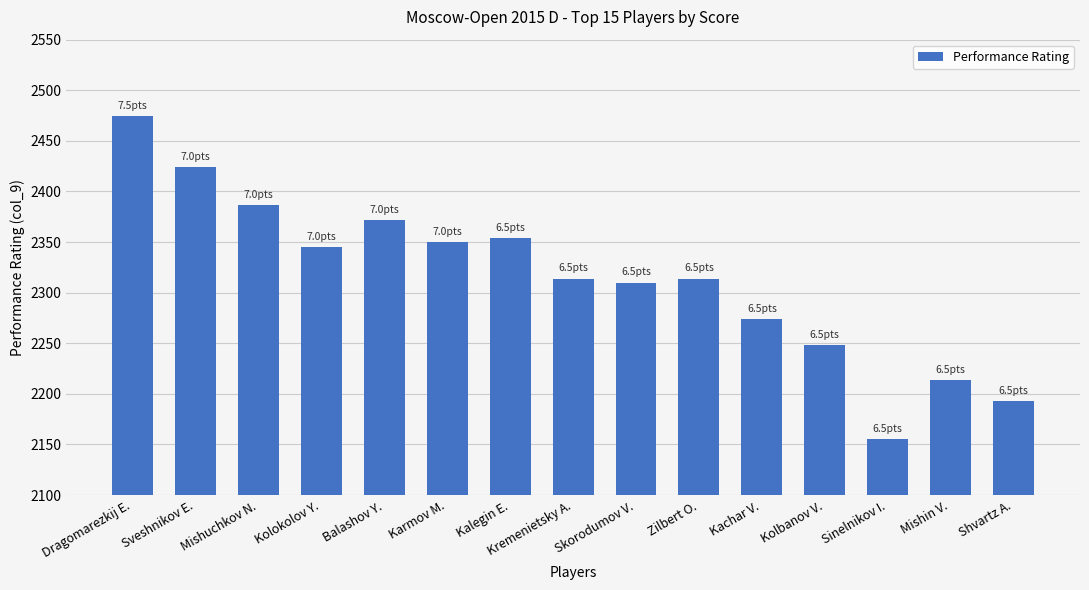

What is the approximate value at Karmov M., to the nearest 50?

2350